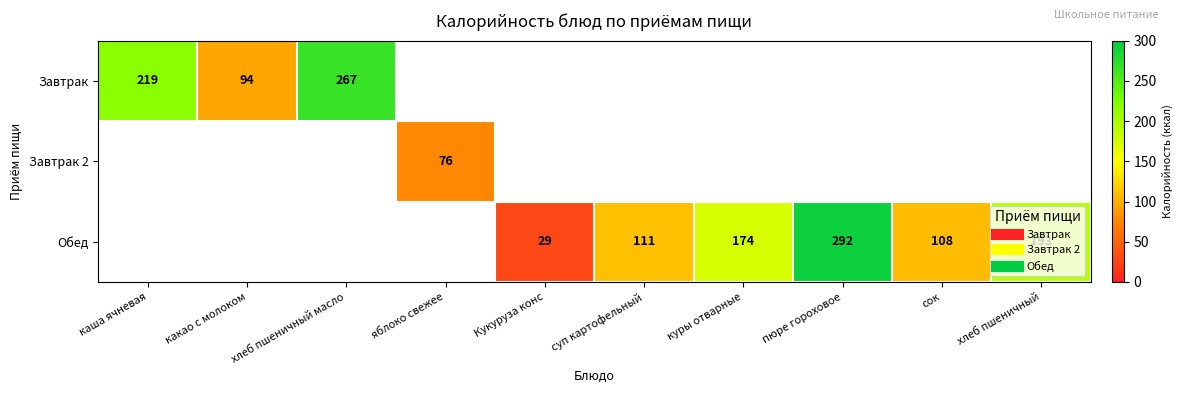

What is the highest value of the Завтрак series?

267.0